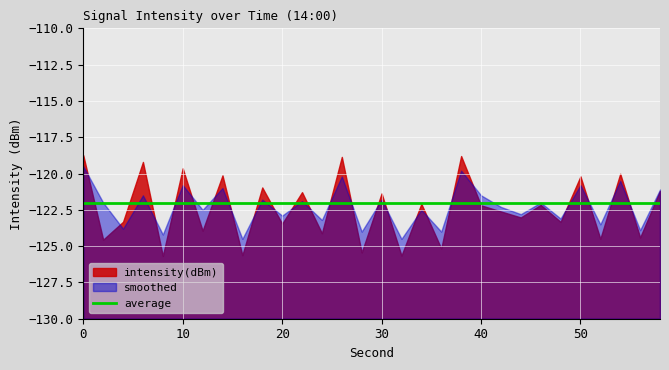

How many values in the intensity(dBm) series are below -122?

18